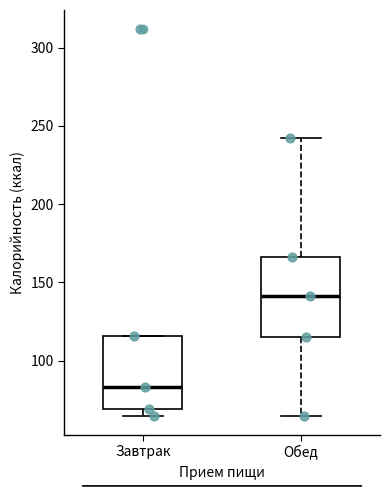

Reading left to right, read every box against the y-axis: the position of its median line, the range the box covers, and the ends of its whiskers. The values are not printed on the chart, so give them approximately, as read against the axis.

Завтрак: median 85, box 70 to 115, whiskers 65 to 115
Обед: median 140, box 115 to 165, whiskers 65 to 240